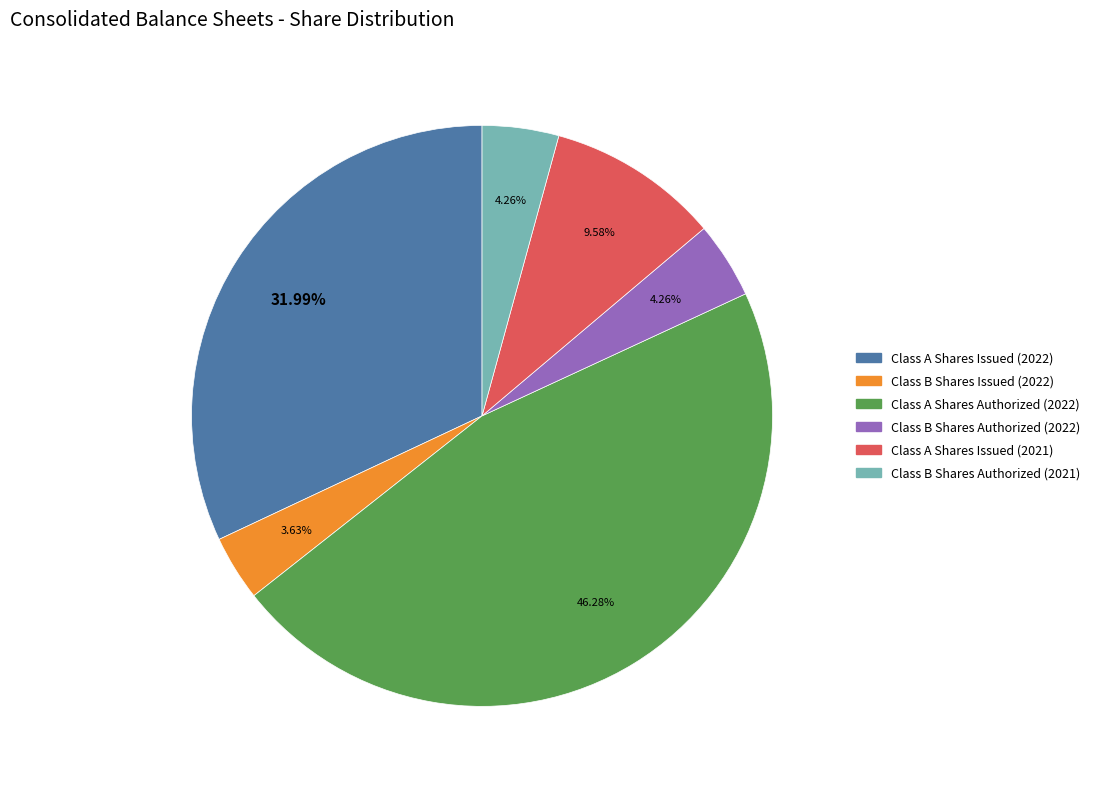

Does Class B Shares Authorized (2021) represent more than half of the total?

No